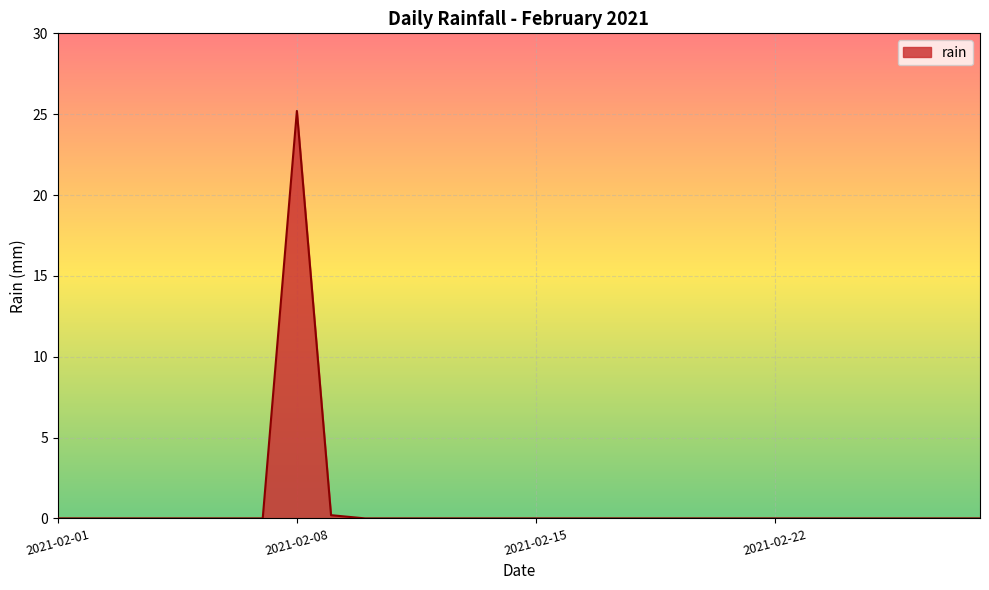

Does the chart display data point markers on the line(s)?

No